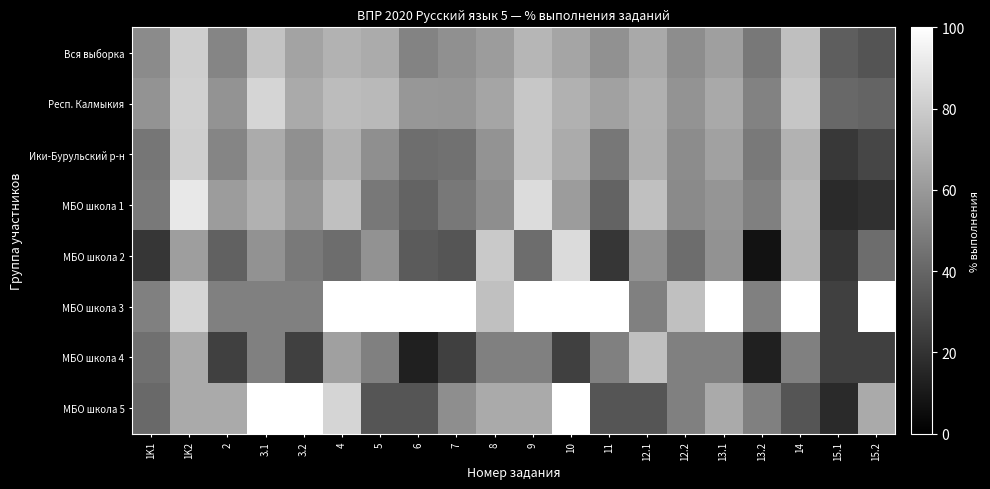

What is the greatest value displayed?

100.0